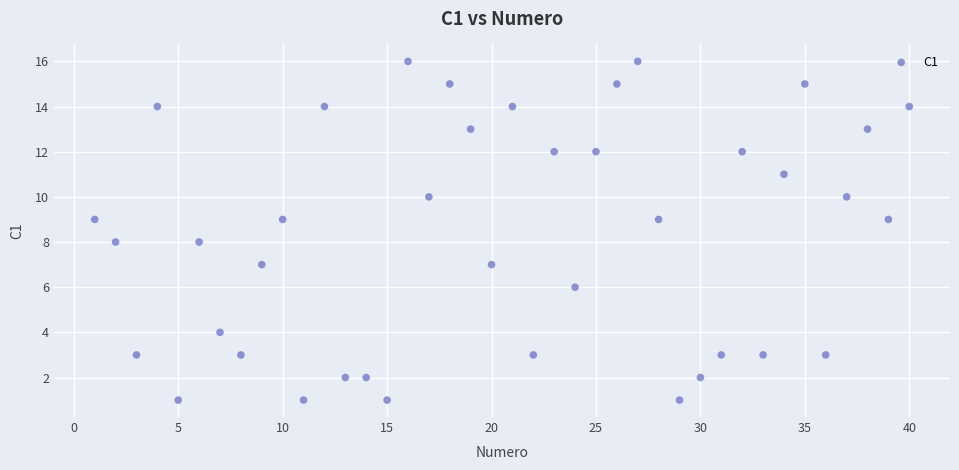

What is the range of Y values (max minus min)?

15